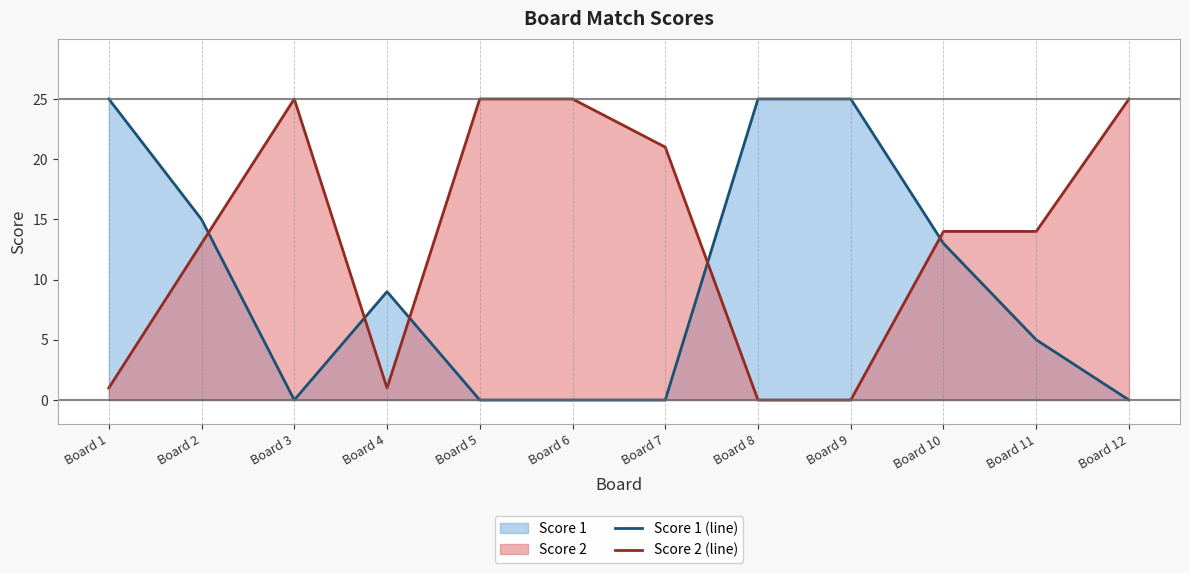

Is it true that Score 2 (line) equals 3 at Board 2?

False